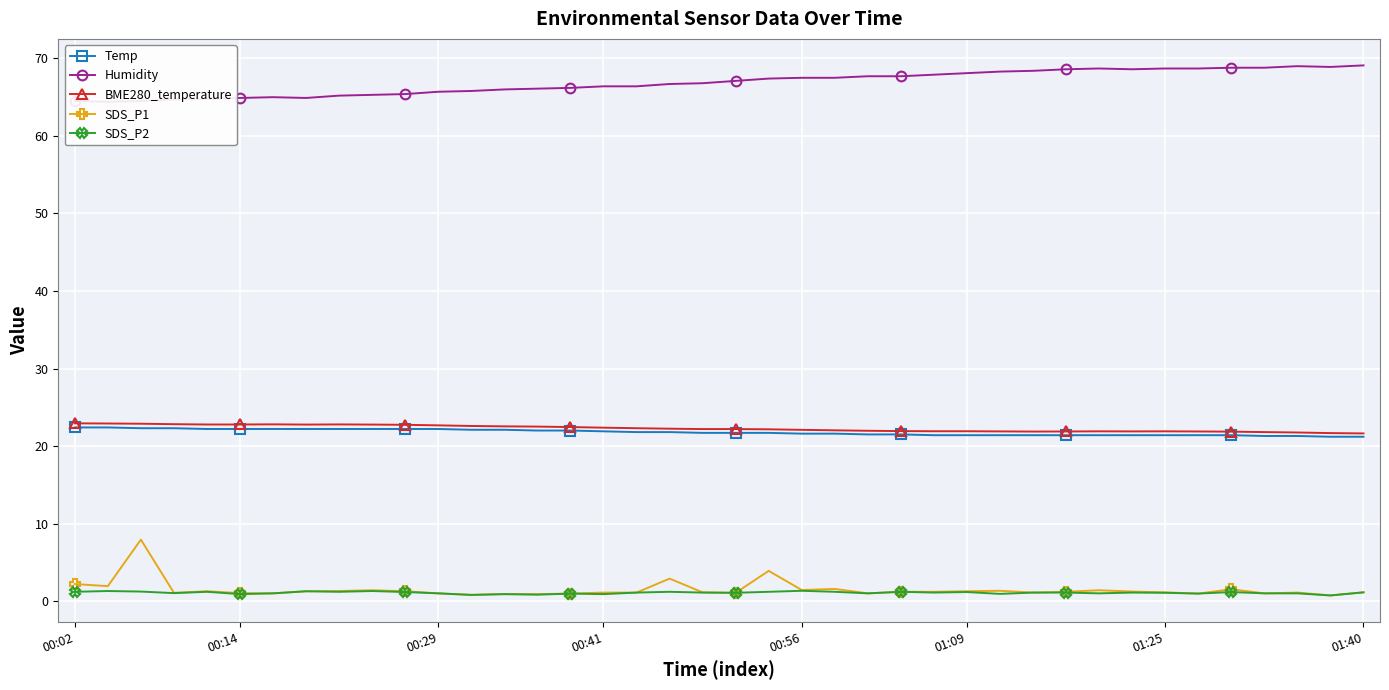

Which series has the largest range (max minus min)?

SDS_P1